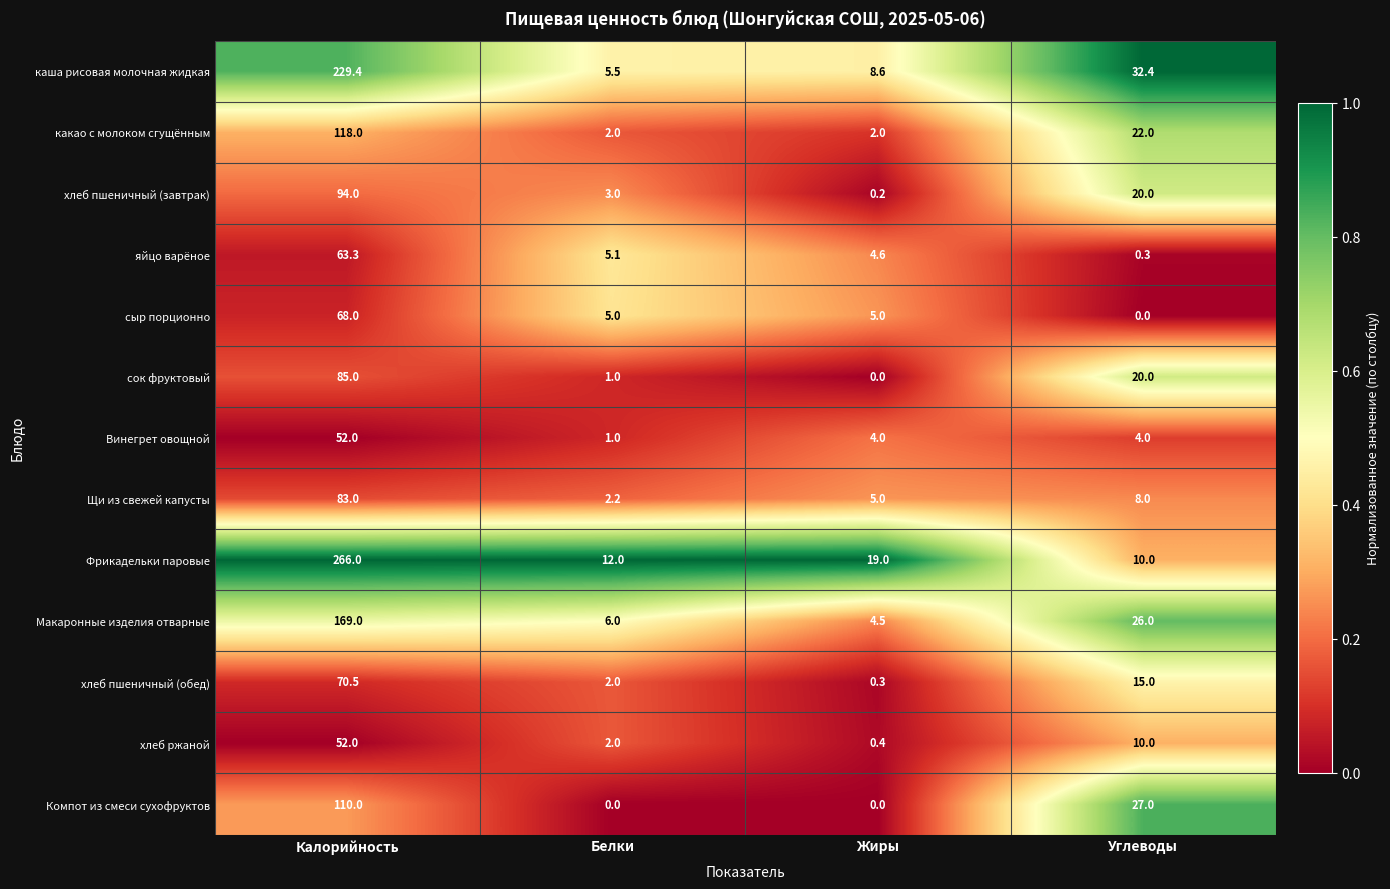

Which series has the largest total across all categories?

Фрикадельки паровые